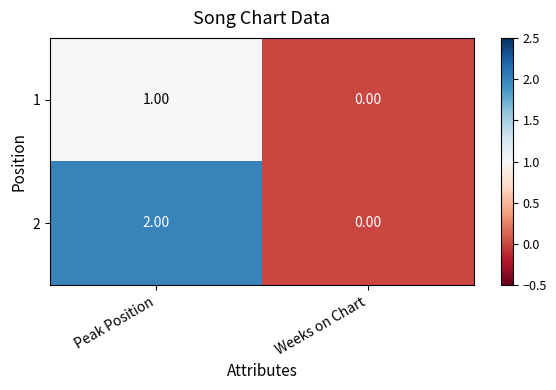

List the series in order of their overall mean, lowest first.

1, 2